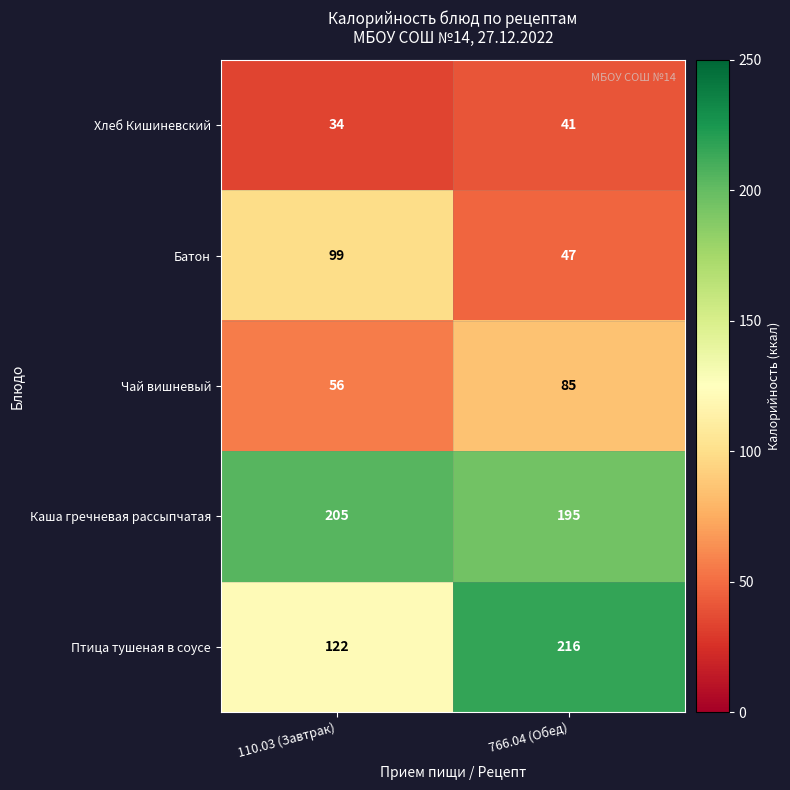

Reading left to right, what are all the values shown in this chart?

Хлеб Кишиневский: 110.03 (Завтрак)=34	766.04 (Обед)=41
Батон: 110.03 (Завтрак)=99	766.04 (Обед)=47
Чай вишневый: 110.03 (Завтрак)=56	766.04 (Обед)=85
Каша гречневая рассыпчатая: 110.03 (Завтрак)=205	766.04 (Обед)=195
Птица тушеная в соусе: 110.03 (Завтрак)=122	766.04 (Обед)=216